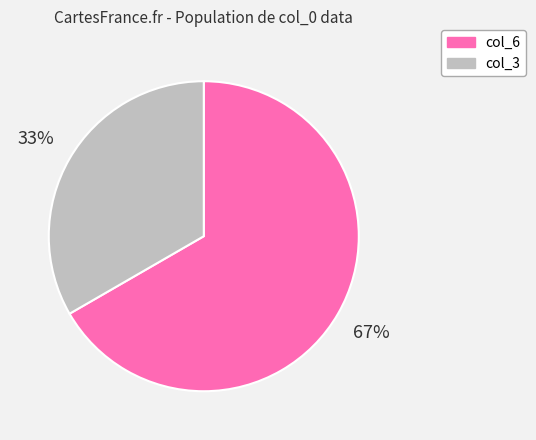

To the nearest percent, what is the average slice percentage?

50%